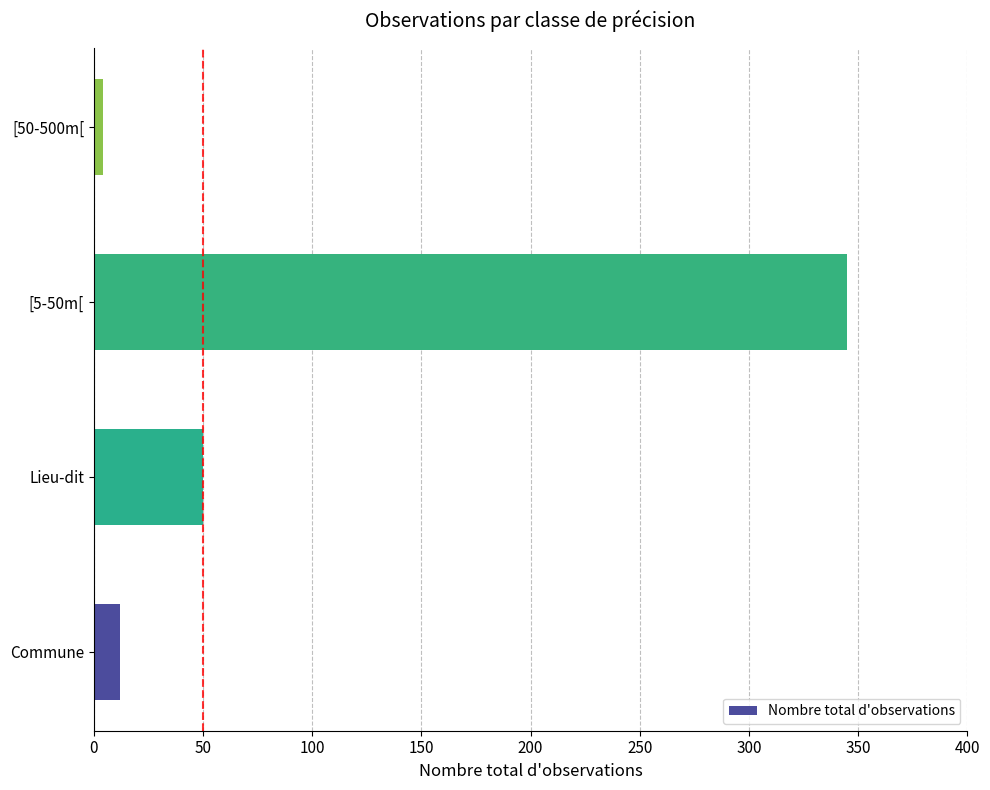

Which has a higher value, Commune or Lieu-dit?

Lieu-dit